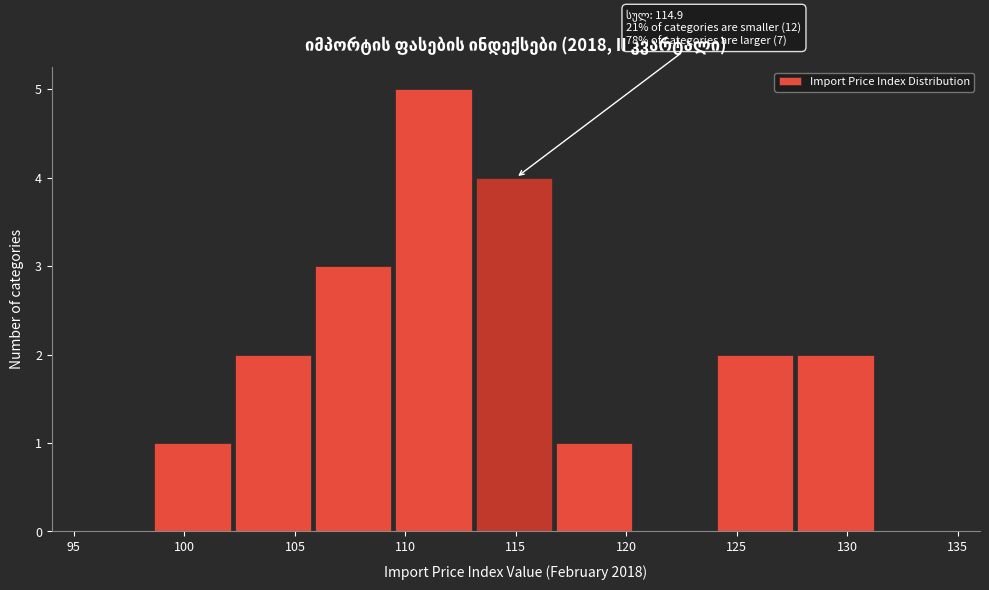

Which range on the x-axis has the tallest bar?

109.5 to 113.0